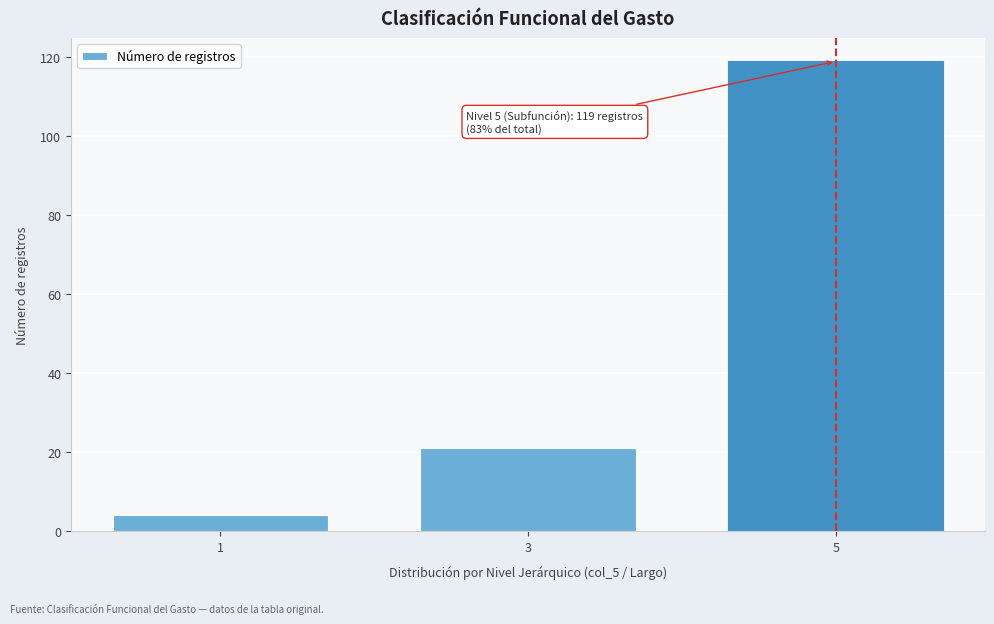

Reading right to left, list all the values displayed in this chart.

119	21	4